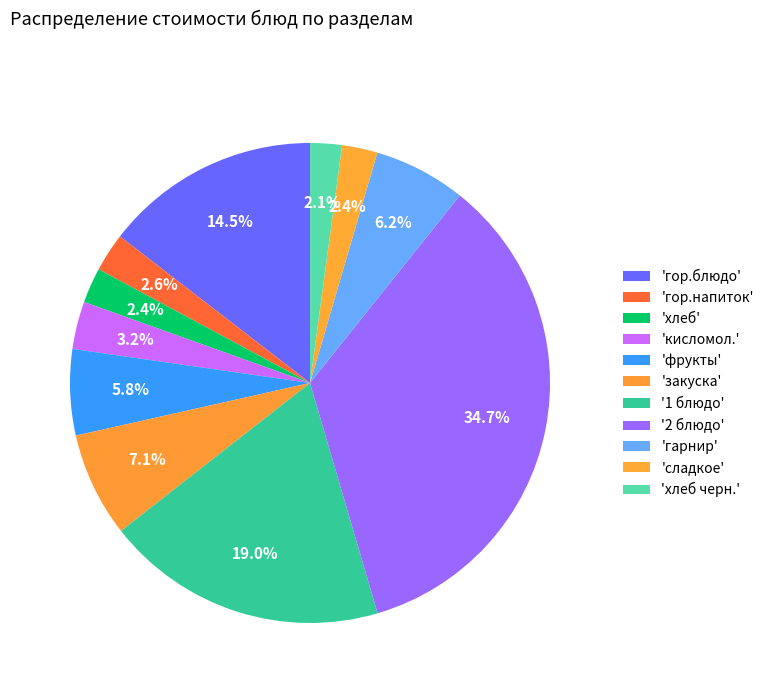

How many segments does this pie chart have?

11